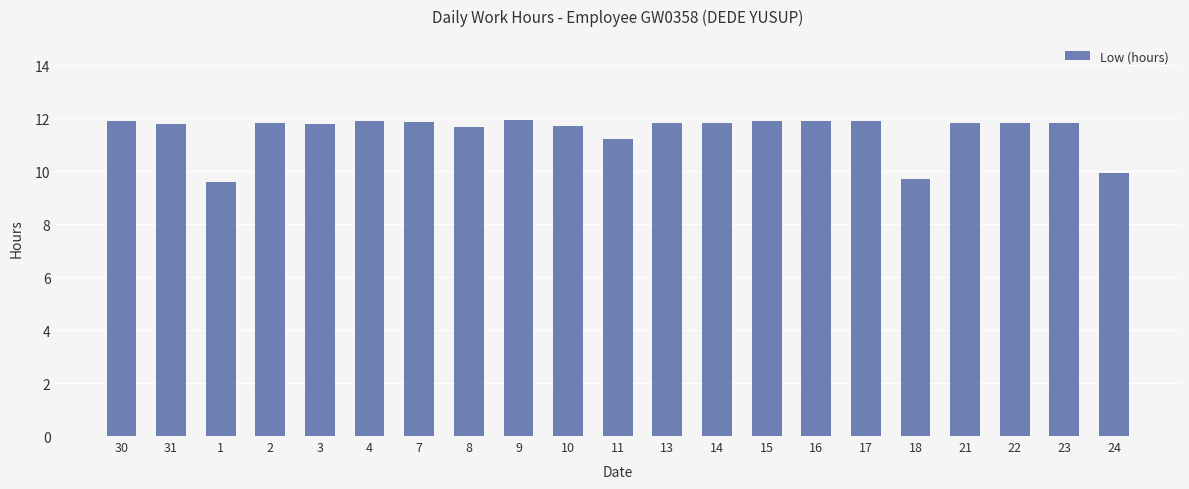

What is the average value?

11.5